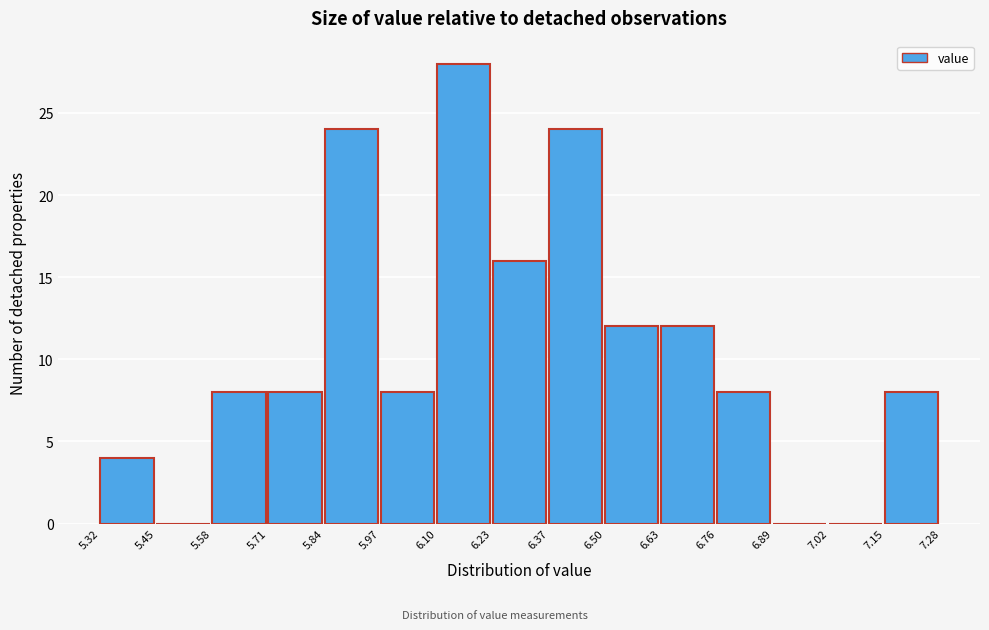

How tall is the bar that spans 6.23 to 6.37 on the x-axis? The values are not printed on the chart, so give them approximately, as read against the axis.

16